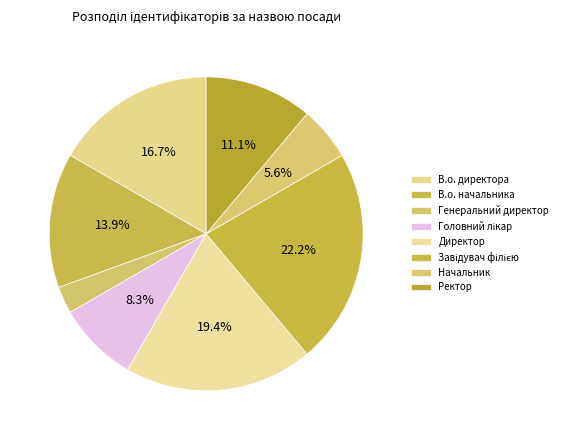

To the nearest percent, what percentage of the pie is В.о. директора?

17%